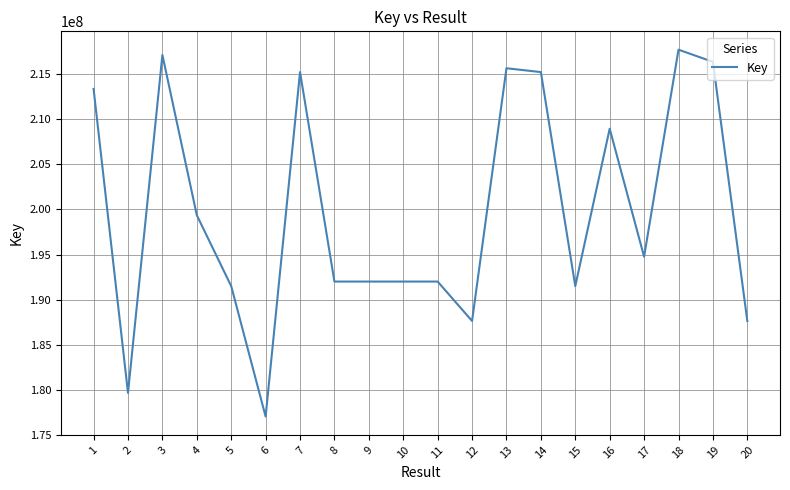

How many series are shown in this chart?

1